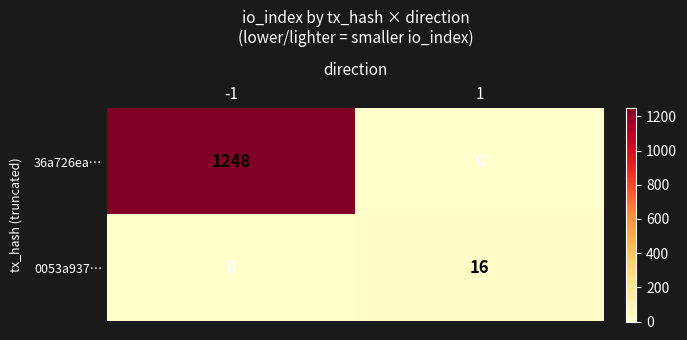

List the series in order of their peak value, lowest first.

0053a937…, 36a726ea…